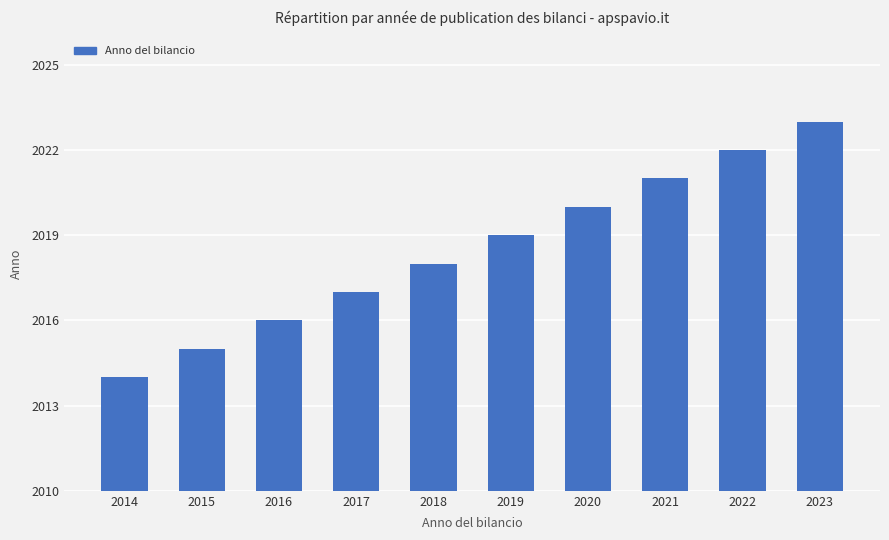

List the labels in order of value, smallest first.

2014, 2015, 2016, 2017, 2018, 2019, 2020, 2021, 2022, 2023